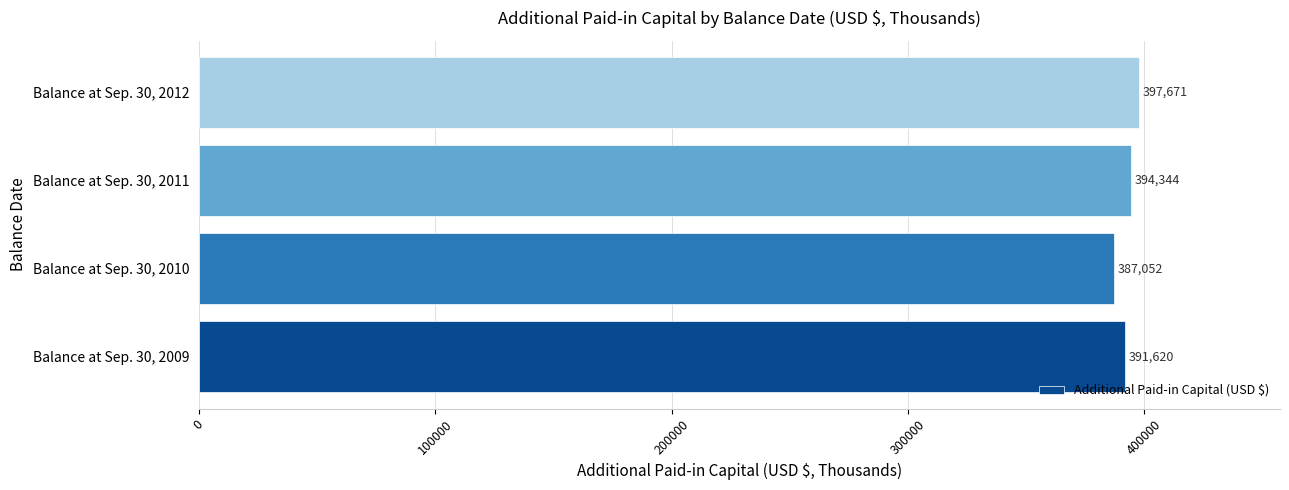

What is the greatest value displayed?

397671